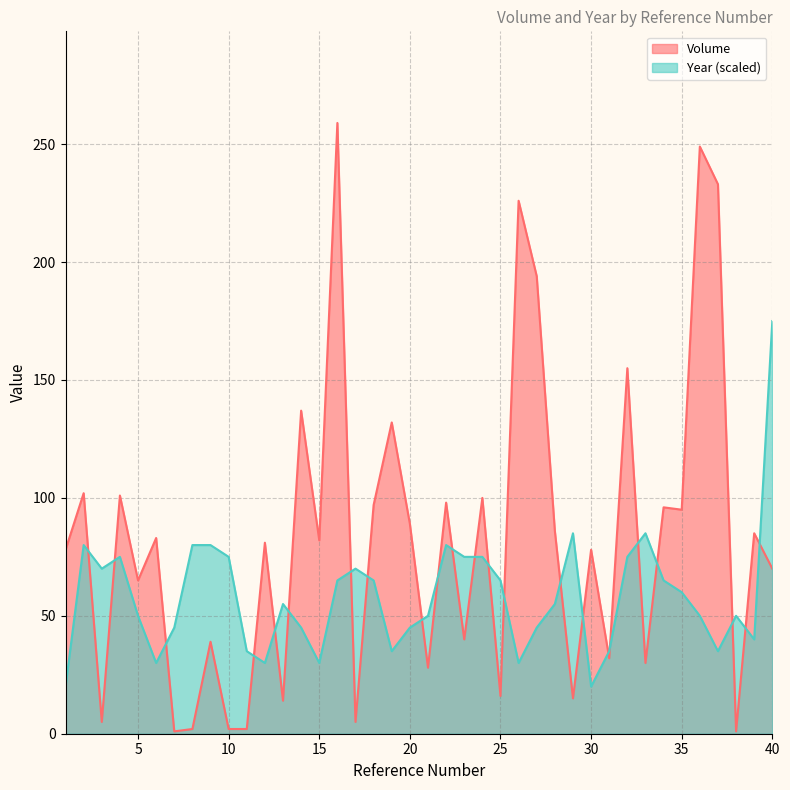

What is the difference between the highest and lowest values at 21?

22